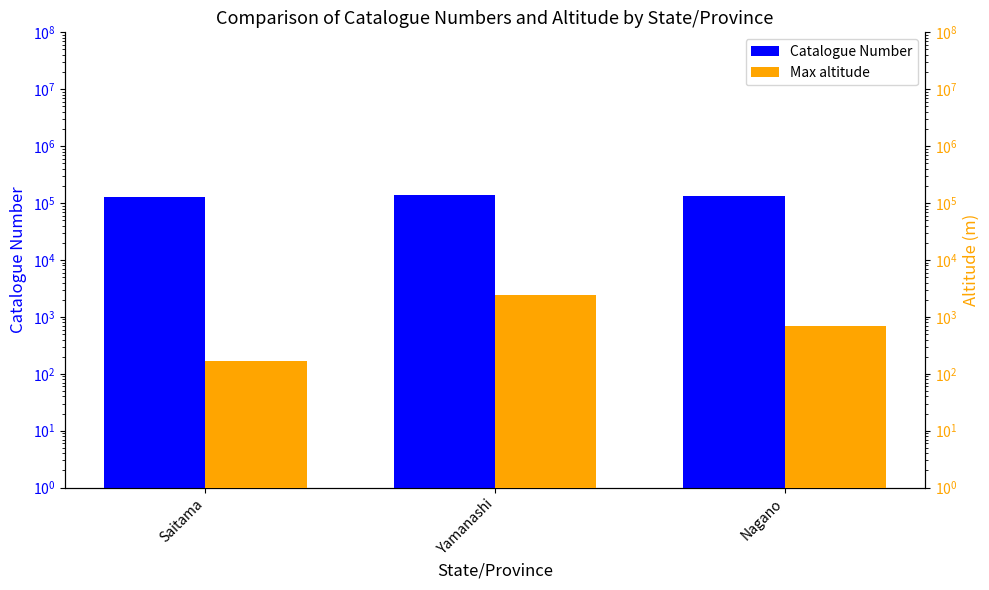

At which category is the sum across all series the highest?

Yamanashi